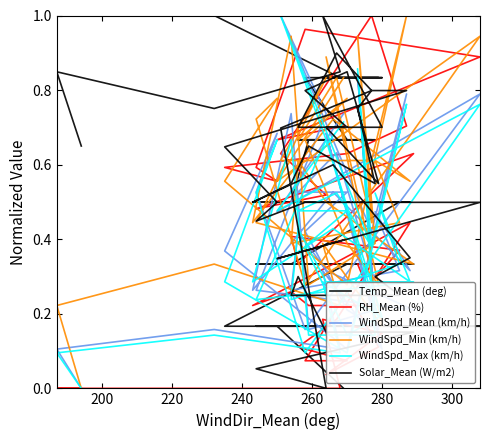

Rank the series by their maximum value, from lowest to highest.

Temp_Mean (deg), RH_Mean (%), WindSpd_Mean (km/h), WindSpd_Min (km/h), WindSpd_Max (km/h), Solar_Mean (W/m2)